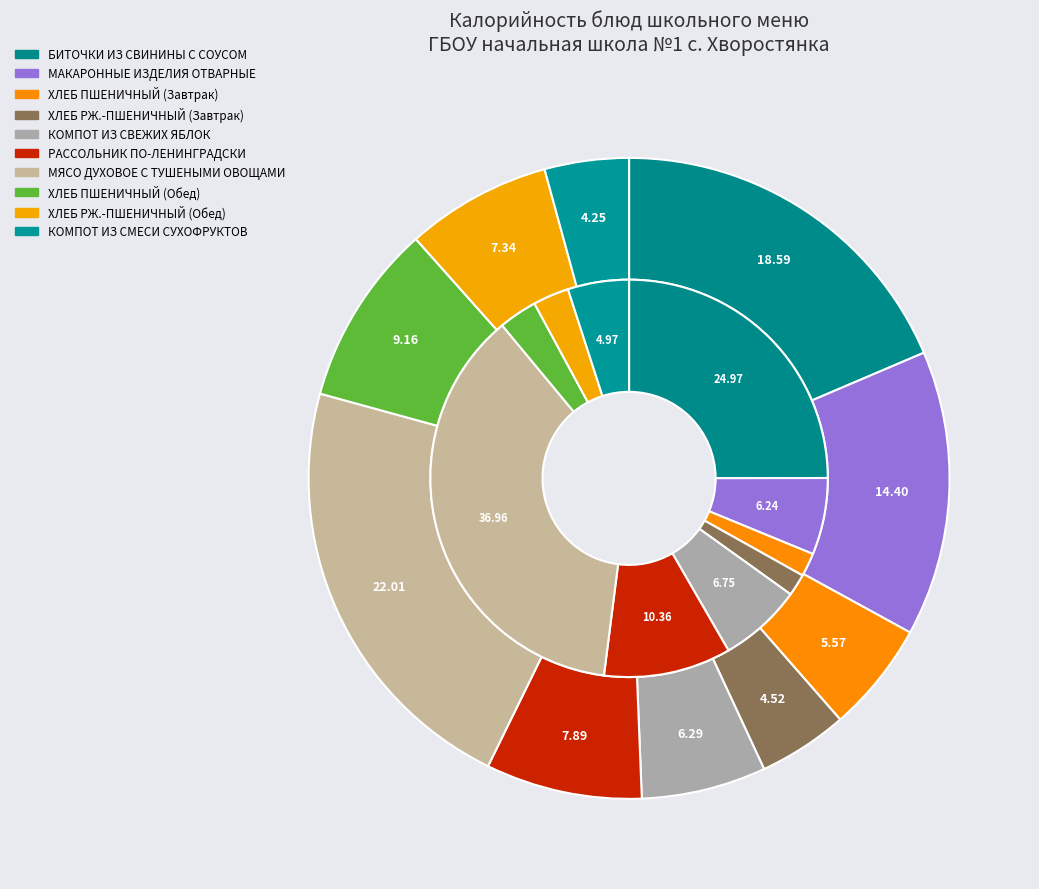

Which category has the biggest portion of the pie?

МЯСО ДУХОВОЕ С ТУШЕНЫМИ ОВОЩАМИ